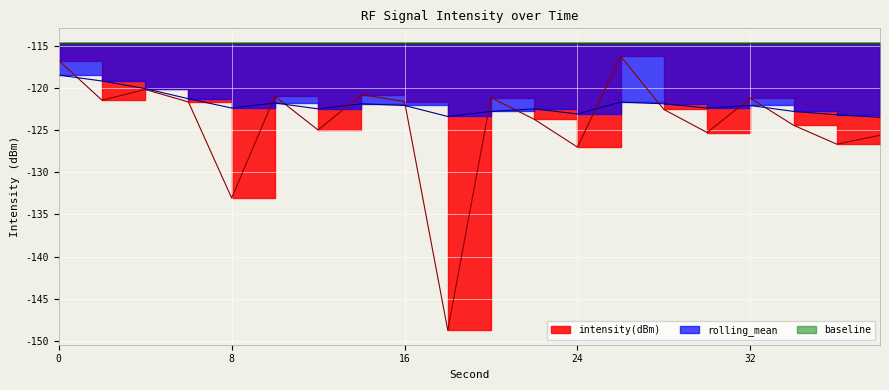

What is the sum of the intensity(dBm) values at 20 and 6?

-242.9